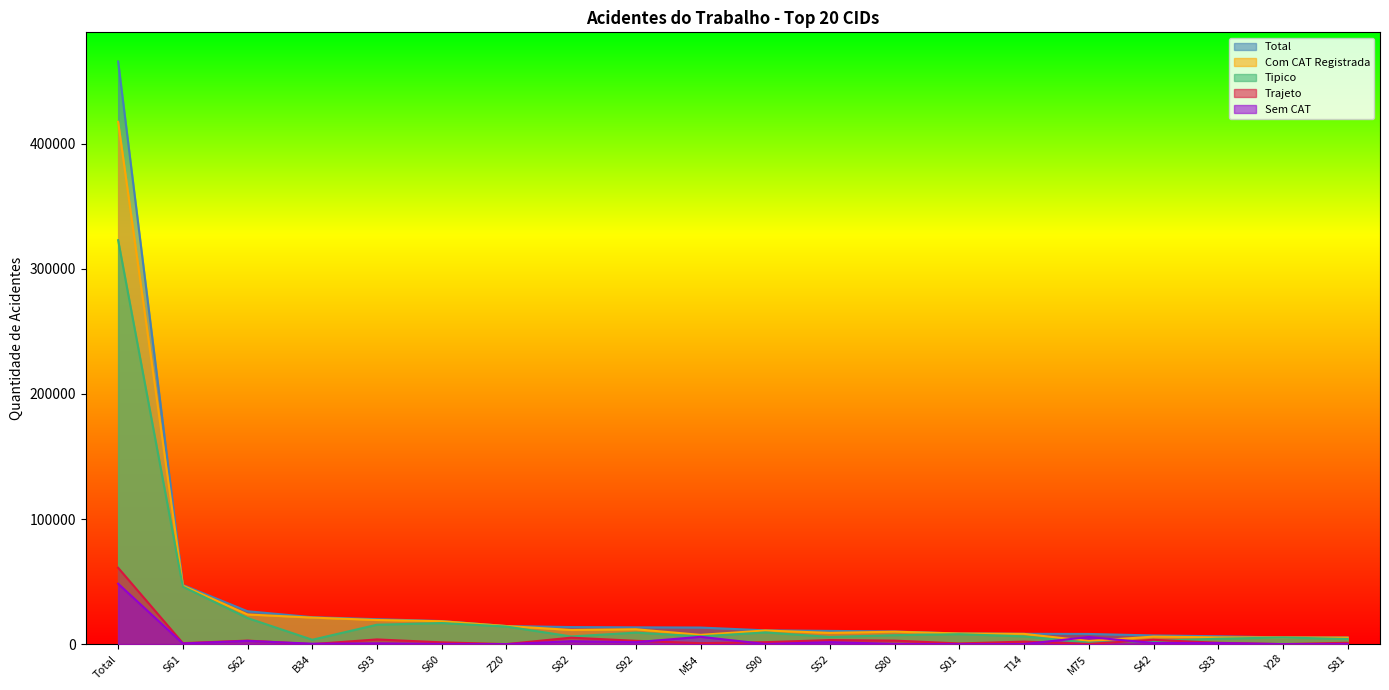

Reading right to left, extract all data points from this chart.

Total: 5309	5333	6292	6922	8123	8244	8498	10089	10564	11010	13242	13412	13626	14460	18444	19916	21526	26275	47293	465772
Com CAT Registrada: 5184	5331	5404	6002	2494	8189	8483	9931	8987	10903	7397	11869	11317	14459	18284	19285	21210	23702	46761	417492
Tipico: 4100	5281	4326	2540	1158	6176	7939	7129	5733	9334	6187	9190	6126	14055	16846	15502	3473	20842	45935	322903
Trajeto: 1081	21	1040	3445	198	2000	538	2786	3229	1562	765	2644	5163	14	1416	3742	14	2807	766	61014
Sem CAT: 125	2	888	920	5629	55	15	158	1577	107	5845	1543	2309	1	160	631	316	2573	532	48280